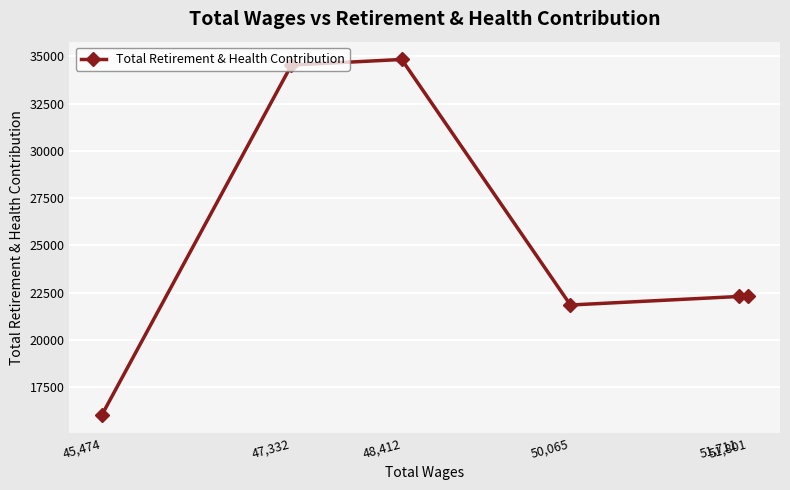

What is the sum of all values?

151864